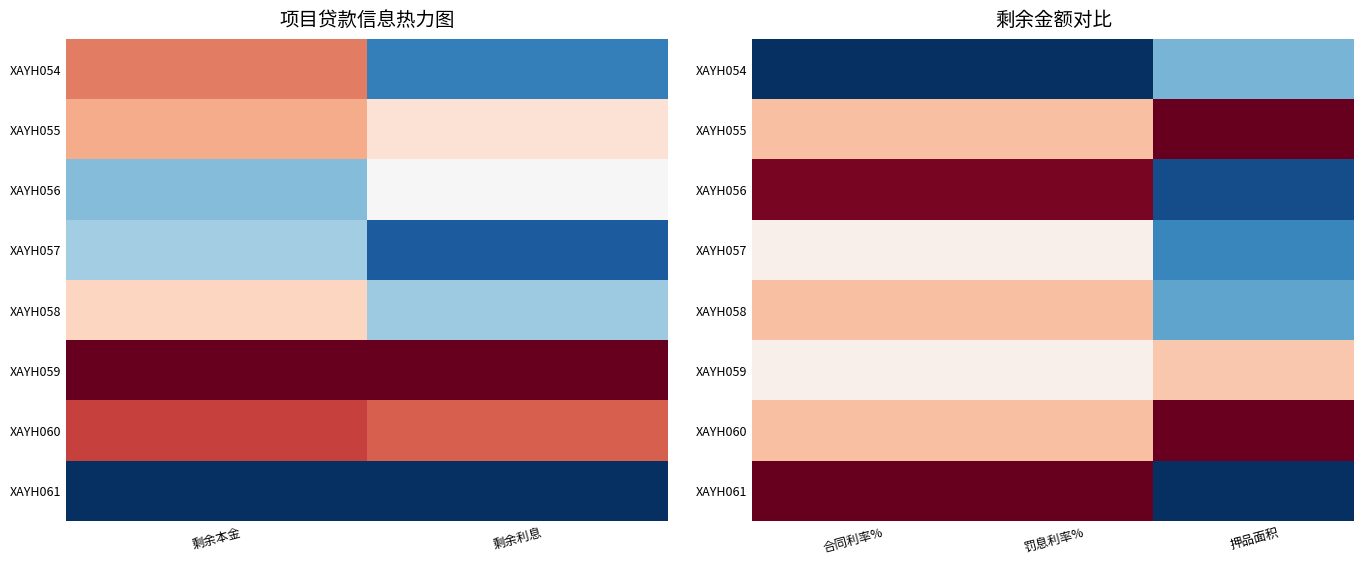

How many series are shown in this chart?

8